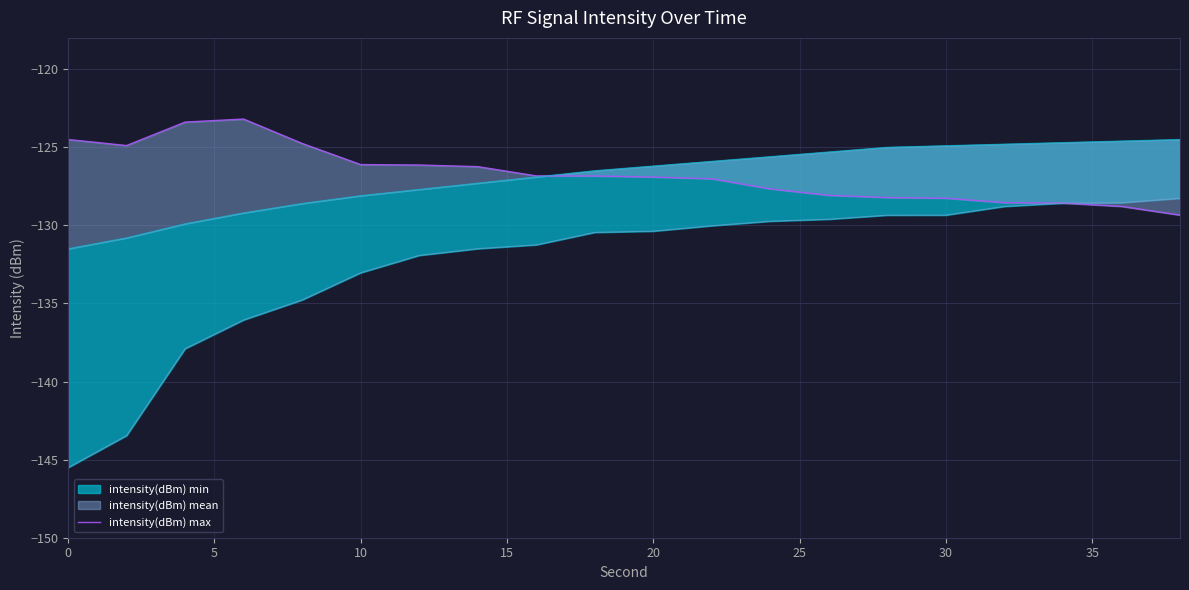

What is the value of the 13th point from the left?

-127.7